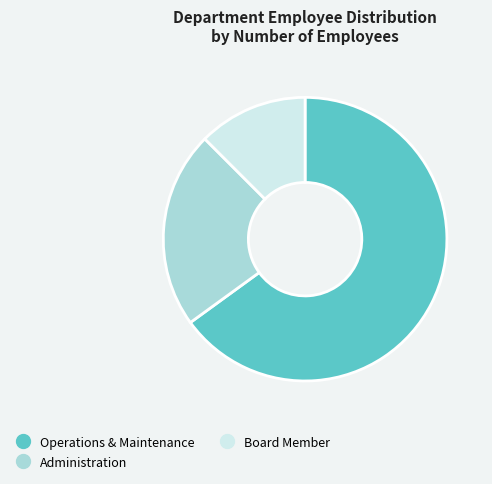

Which category has the smallest portion of the pie?

Board Member